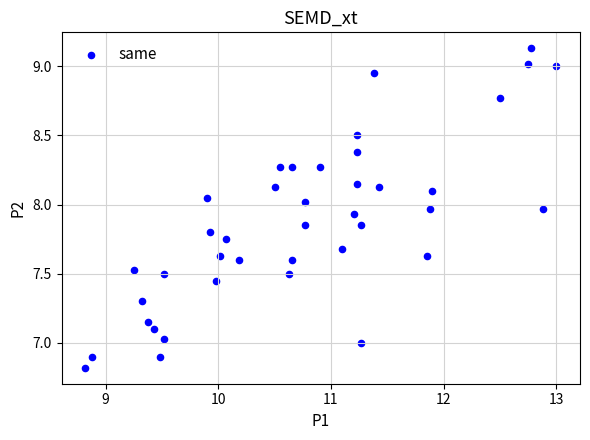

What is the range of Y values (max minus min)?

2.3